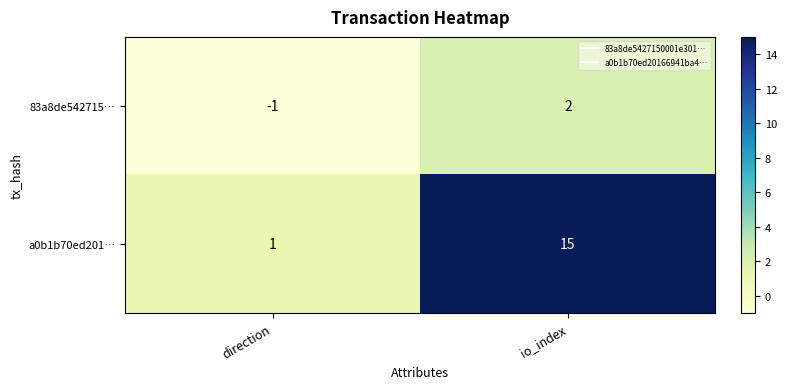

Between direction and io_index, which series saw the biggest shift?

a0b1b70ed201…